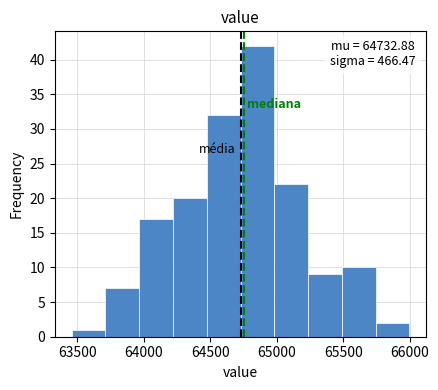

Which range on the x-axis has the tallest bar?

64750 to 65000